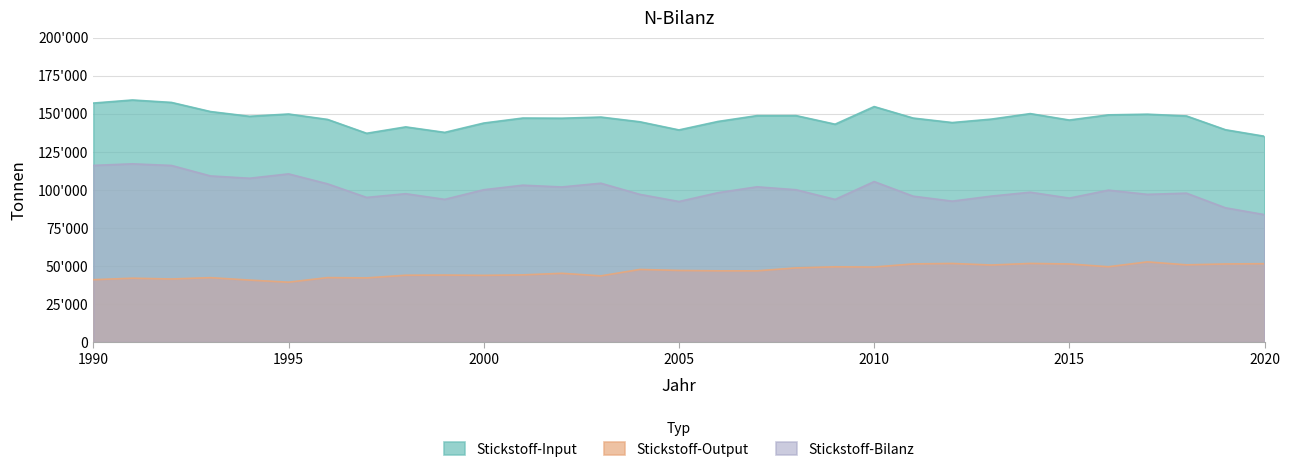

Where does the Stickstoff-Input series first go above 147146?

1990